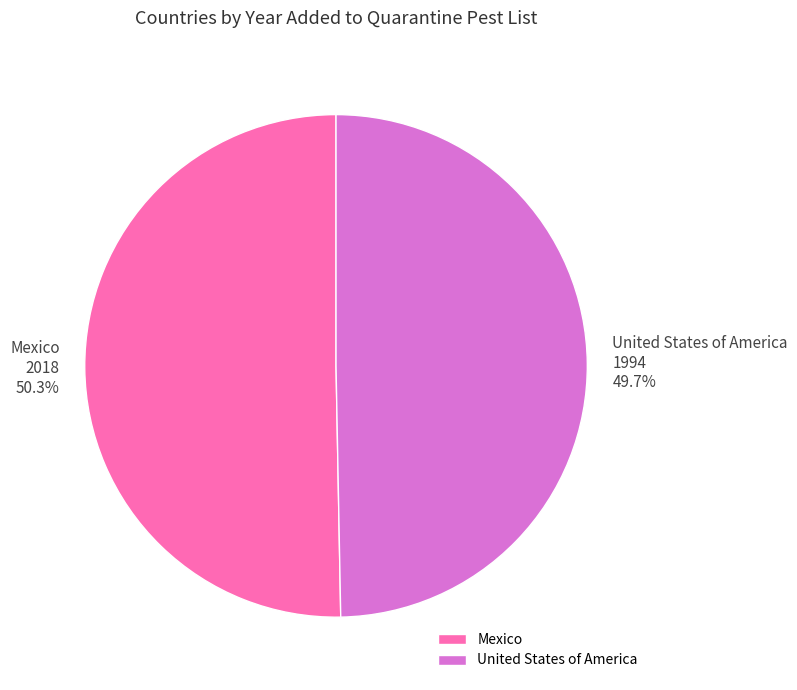

True or false: United States of America accounts for 50% of the total.

True